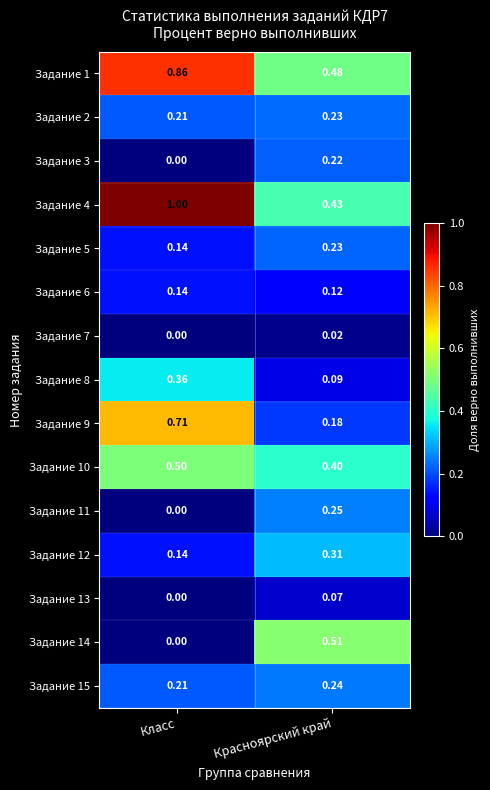

Which series changed the most between Класс and Красноярский край?

Задание 4